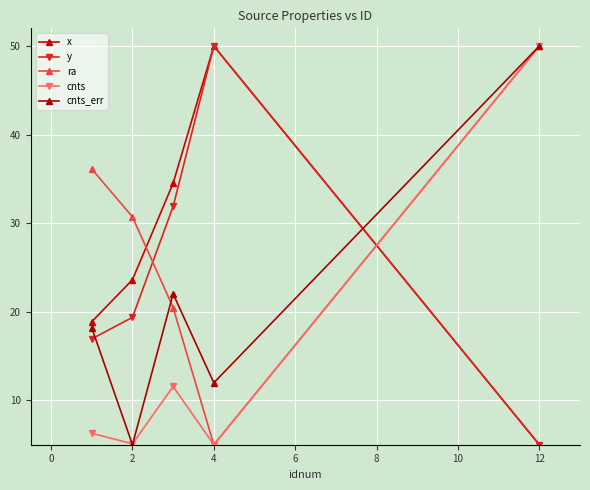

What is the average value of the y series?

24.6